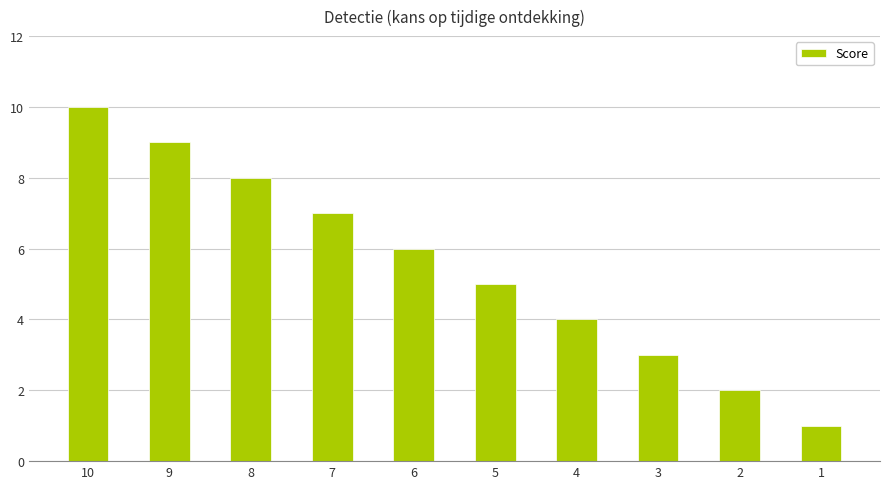

Reading left to right, what are all the values shown in this chart?

10	9	8	7	6	5	4	3	2	1